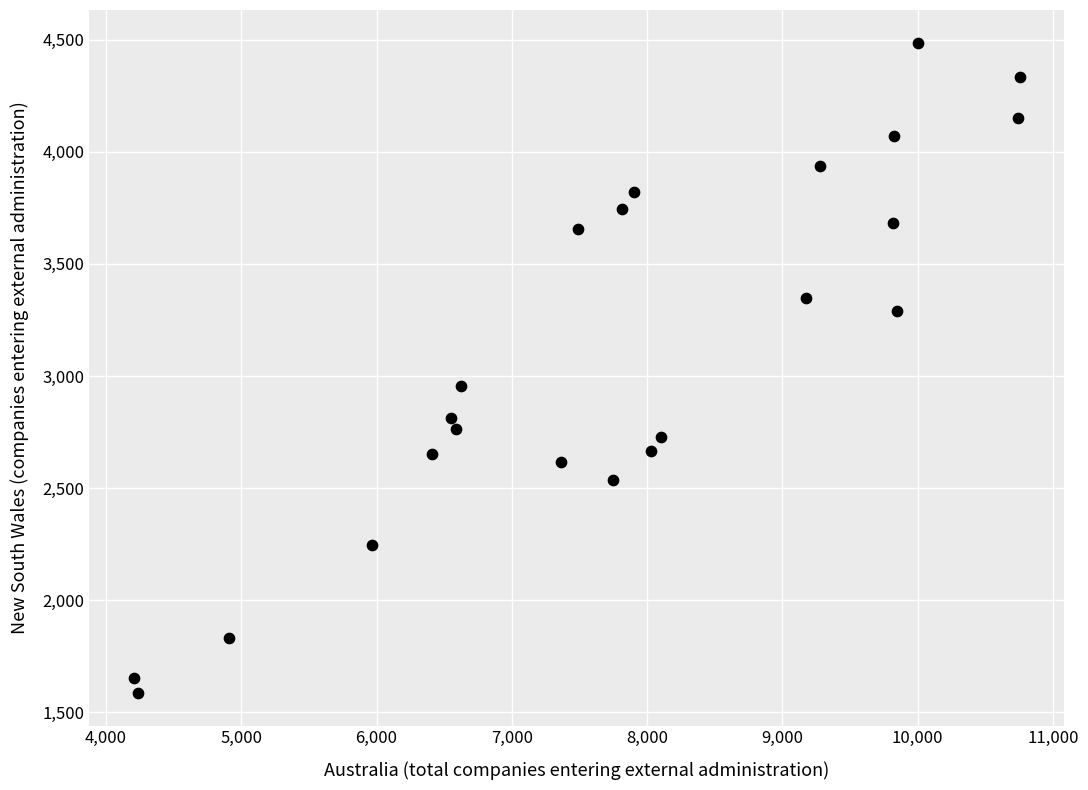

What is the range of Y values (max minus min)?

2901